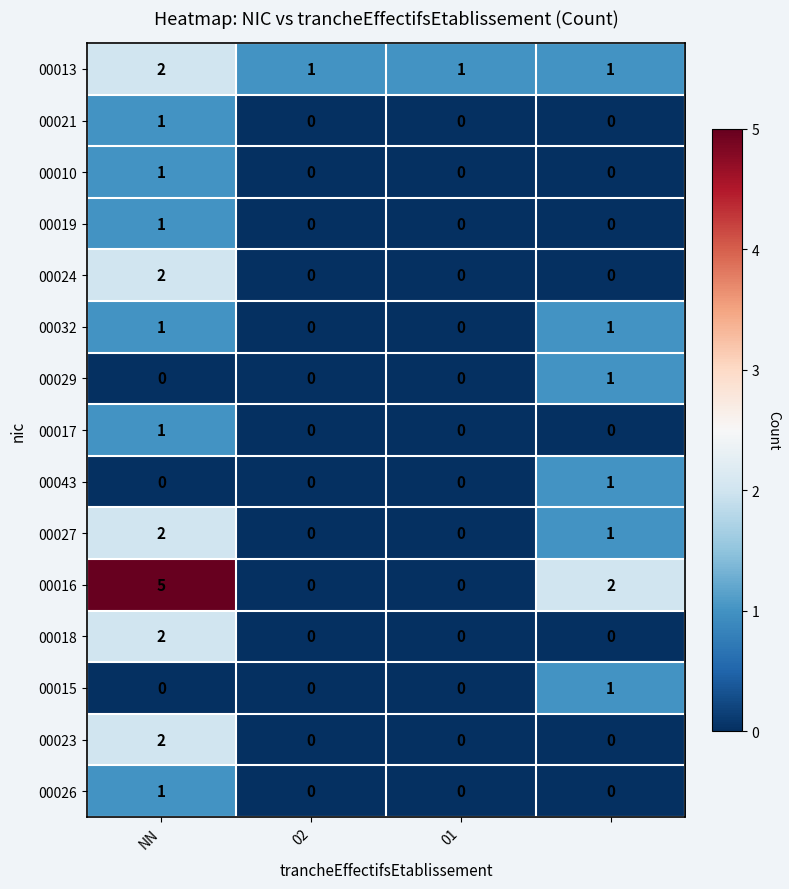

At how many categories does at least one series exceed 4?

1